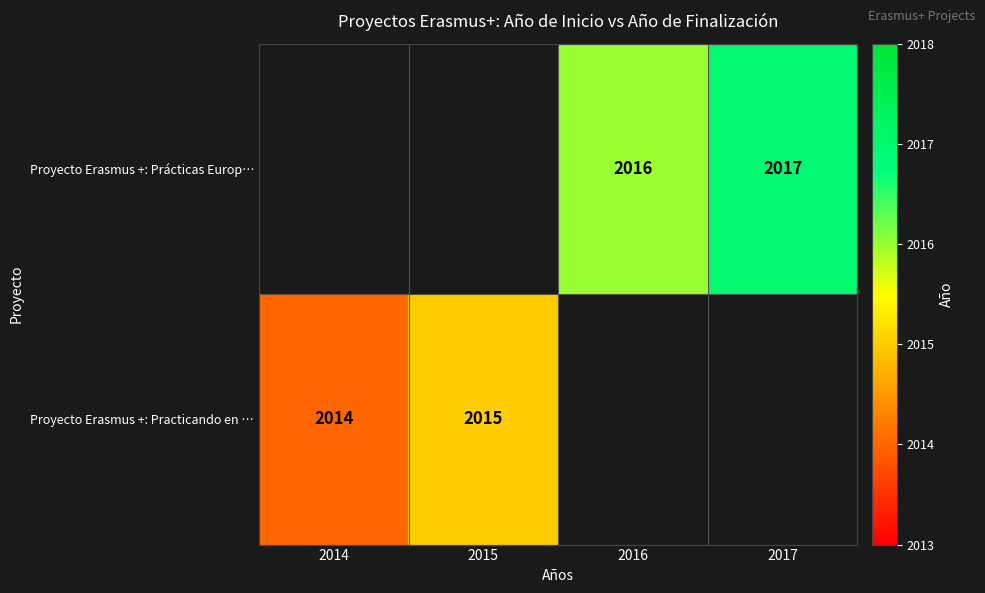

The value of Proyecto Erasmus +: Prácticas Europ… at 2016 is 2016. True or false?

True